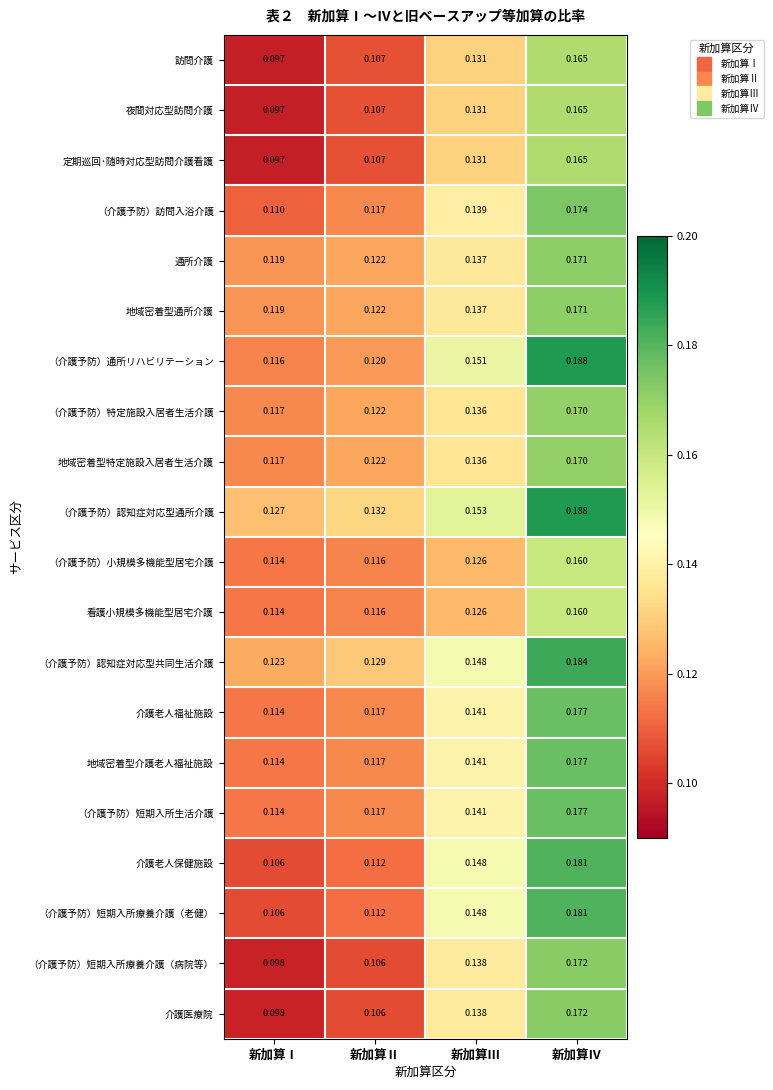

At which label is （介護予防）短期入所生活介護 closest to 0?

新加算Ⅰ